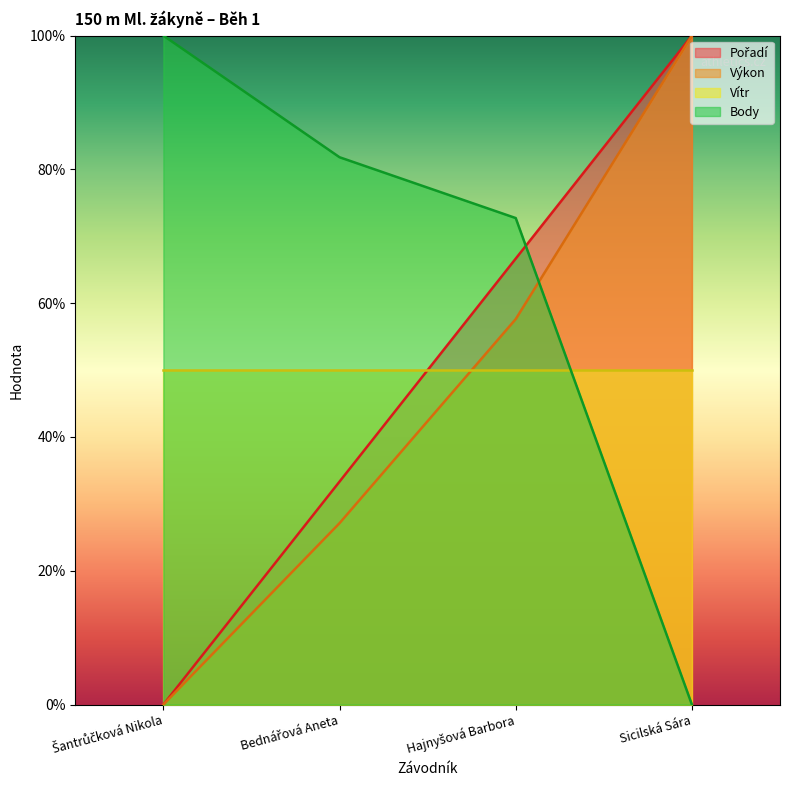

Which label corresponds to the largest value in the chart?

Sicilská Sára